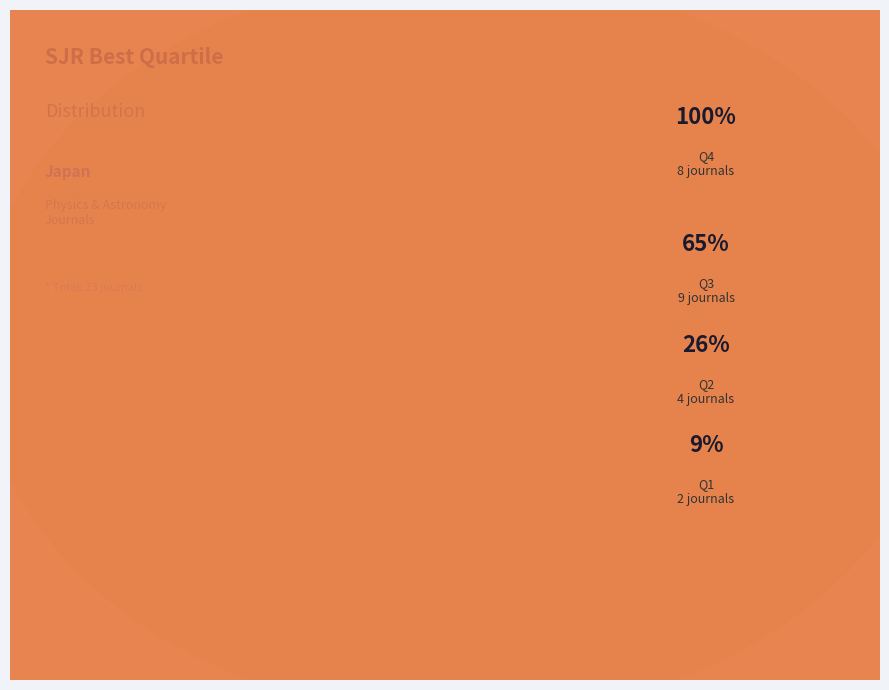

How many slices are in this pie chart?

4